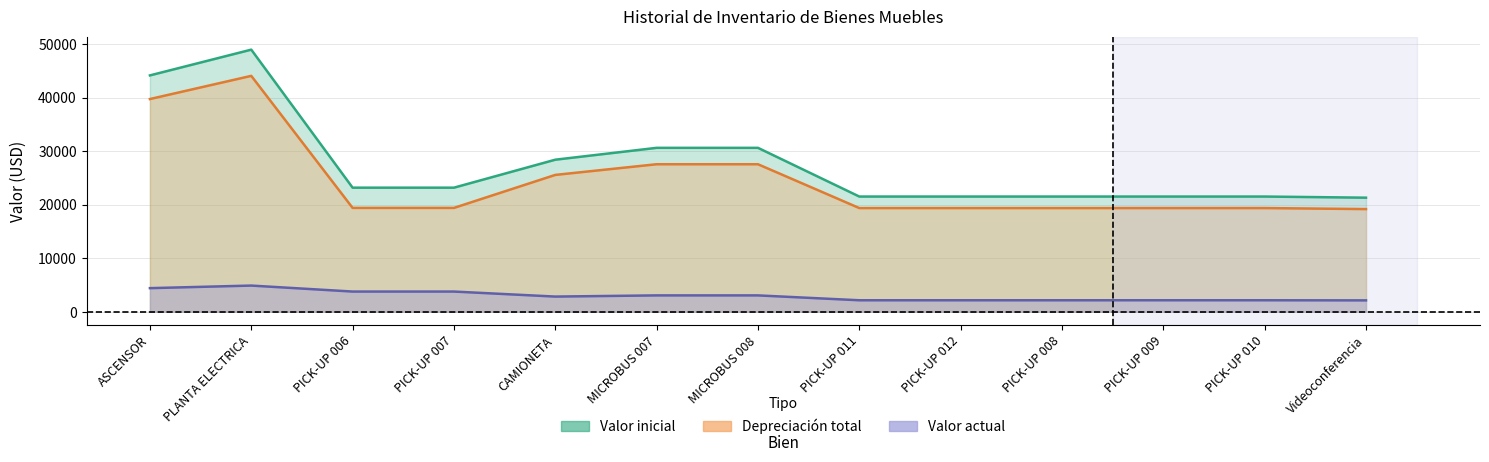

At which label does Valor inicial first exceed 23169?

ASCENSOR